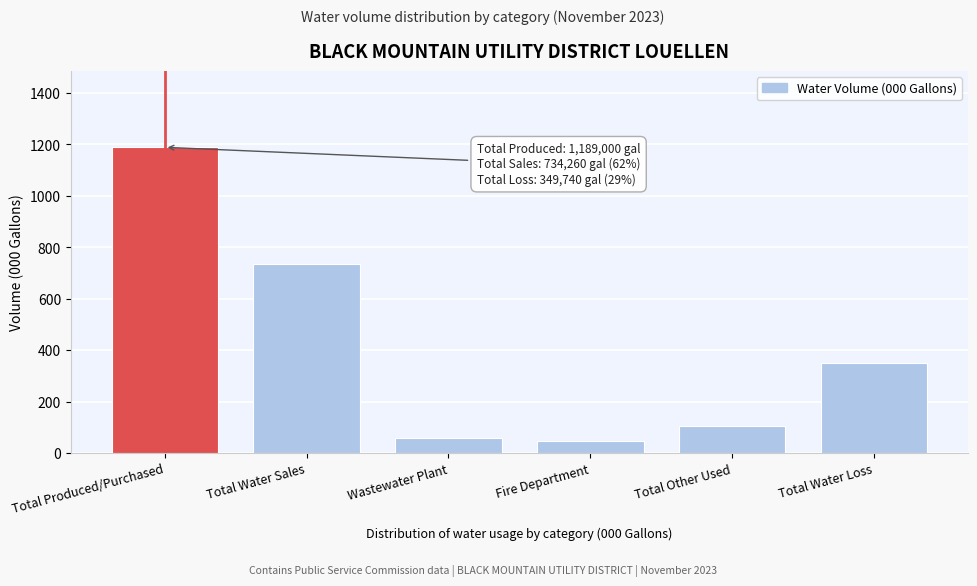

Reading left to right, list all the values displayed in this chart.

Total Produced/Purchased=1189	Total Water Sales=734	Wastewater Plant=57	Fire Department=48	Total Other Used=105	Total Water Loss=350